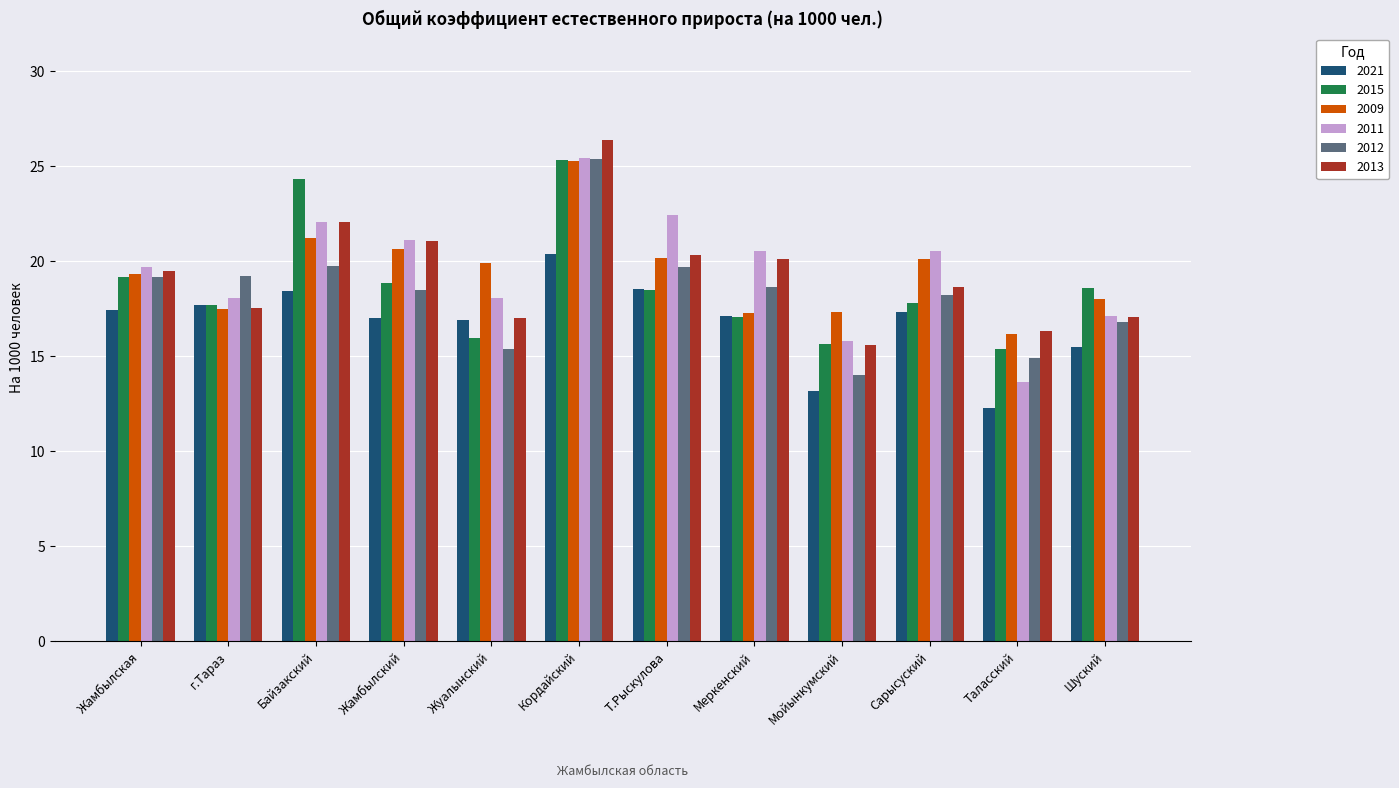

What is the sum of the 2021 values at Байзакский and Таласский?

30.7